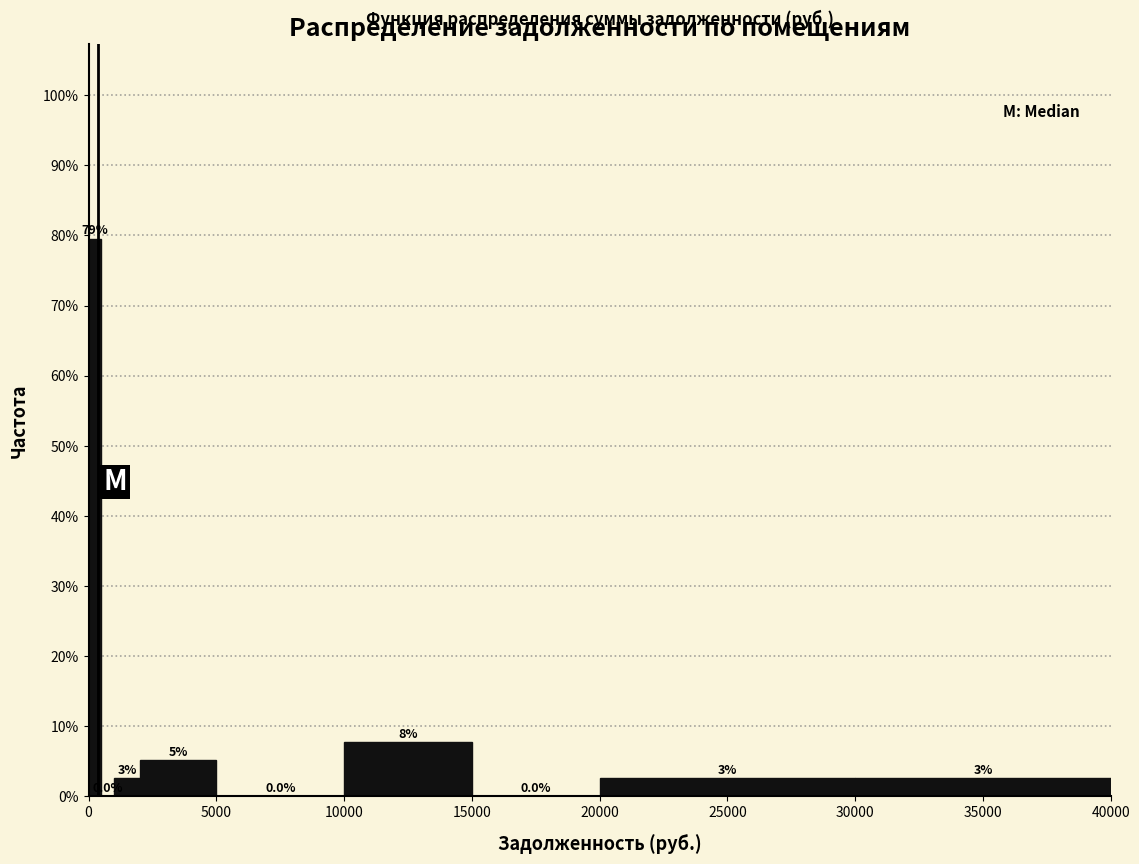

Read against the x-axis, roughly where is the centre of the tallest bar?

500